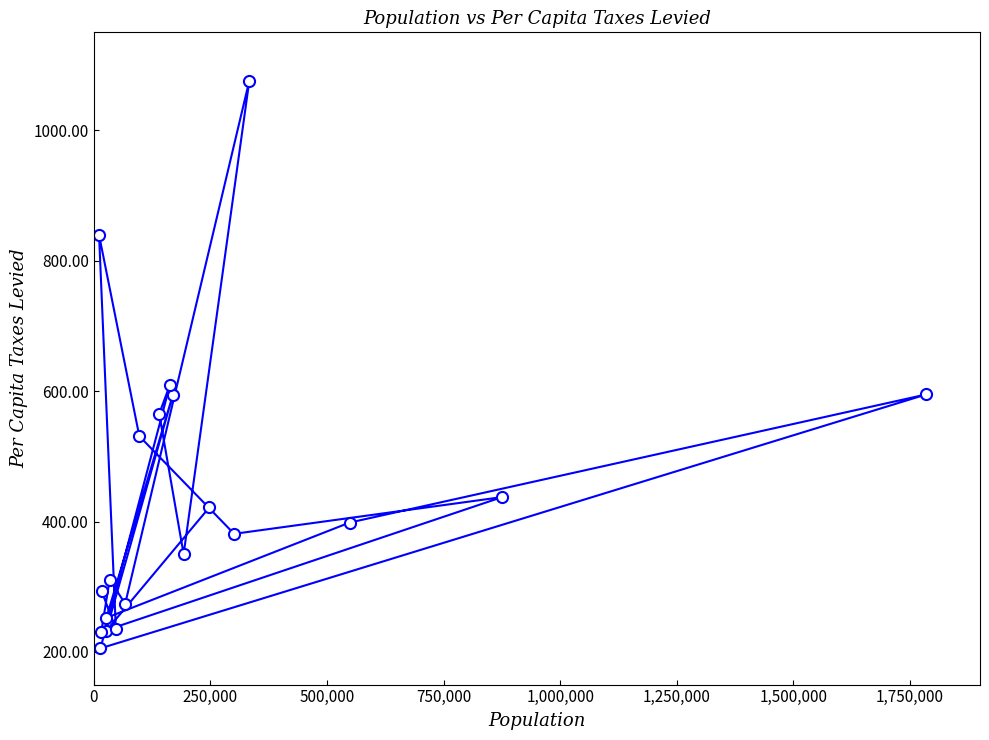

How many interior local valleys (lower than both neighbors) does the data have?

8